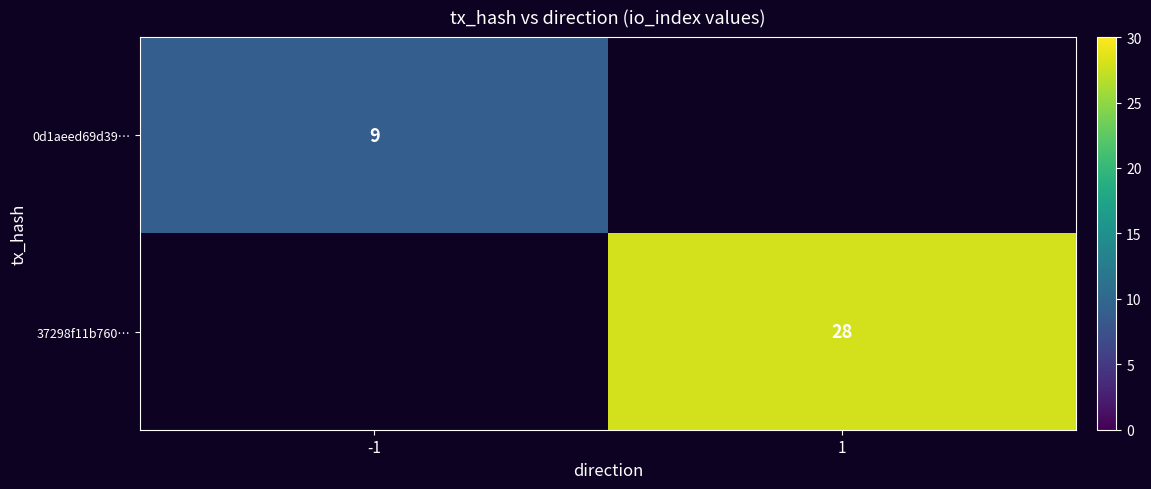

Which category has the highest value across all series?

1